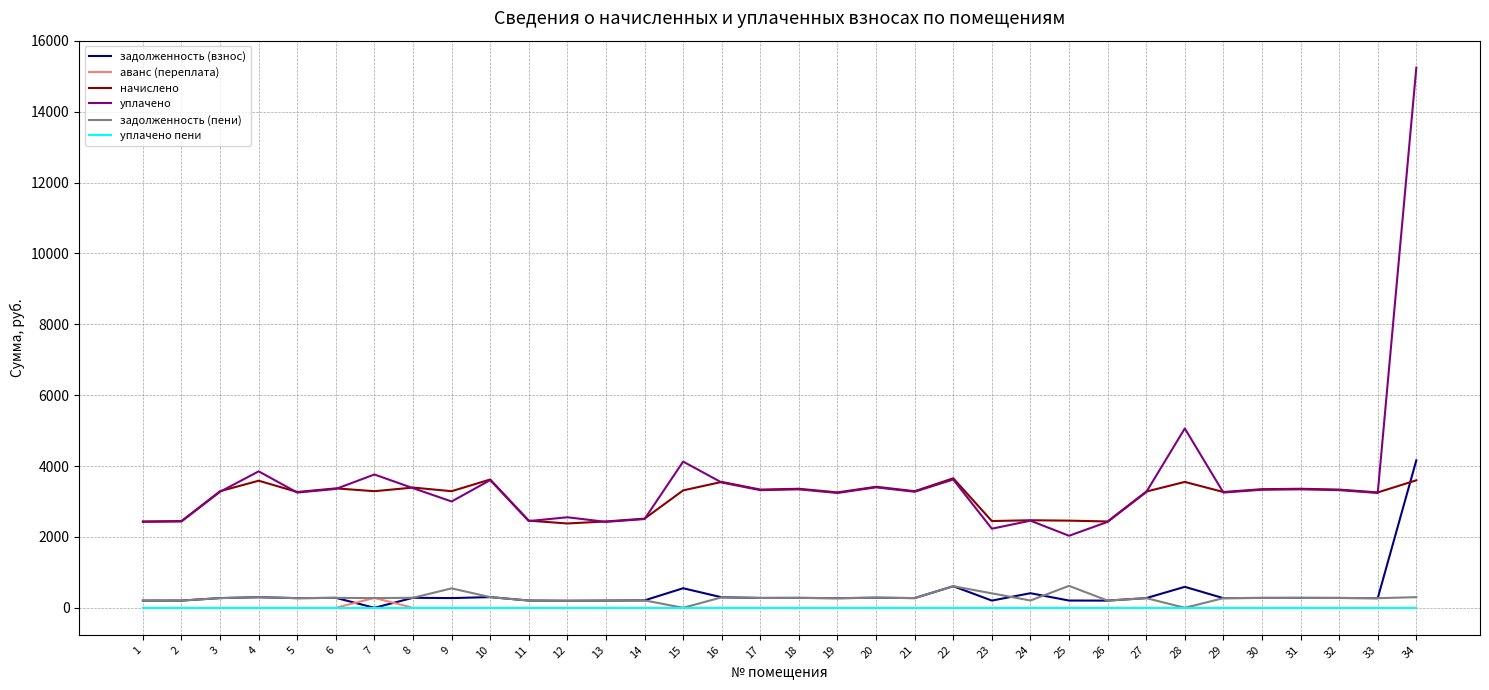

Is the value of уплачено at 7 greater than the value of начислено at 29?

Yes